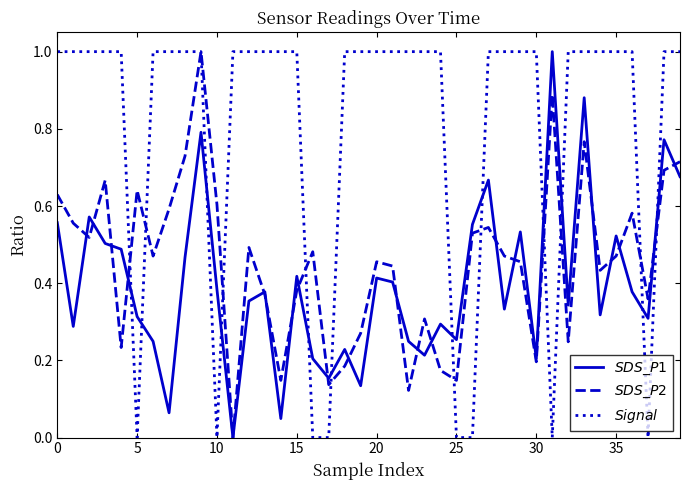

What is the greatest value displayed?

1.0